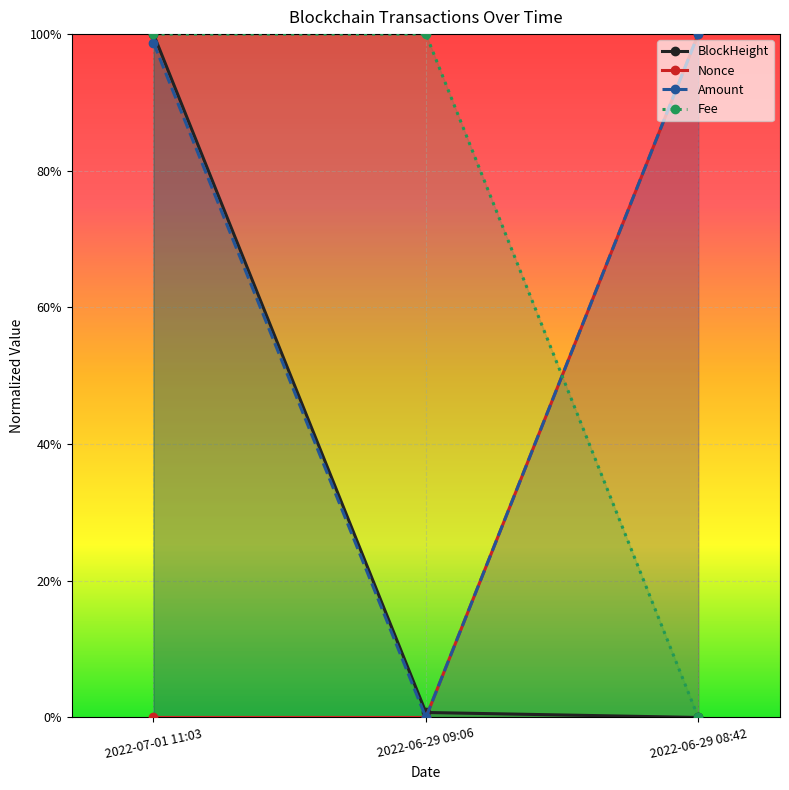

Which category has the lowest value in the BlockHeight series?

2022-06-29 08:42